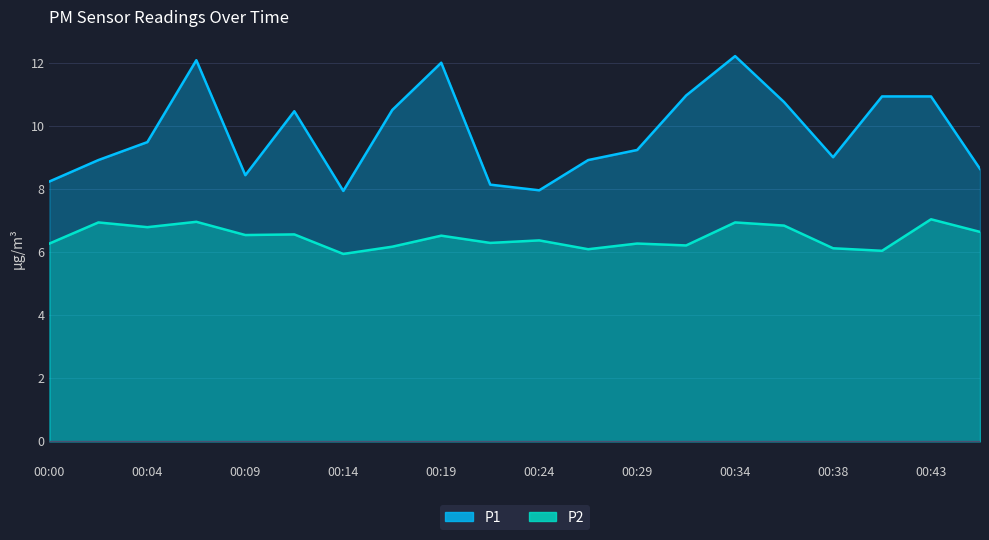

How many values in the P1 series are below 9?

8